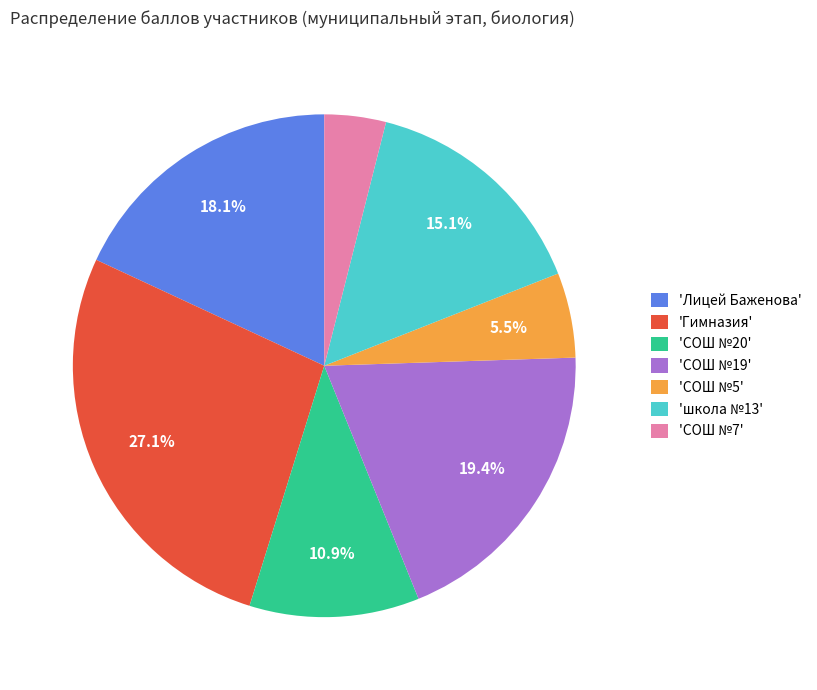

What portion of the pie excludes 'СОШ №5'?

94.5%